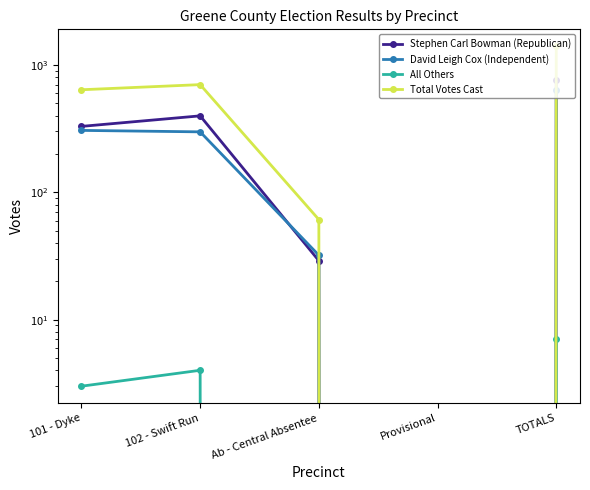

Which series ends up on top after the final intersection of Stephen Carl Bowman (Republican) and David Leigh Cox (Independent)?

David Leigh Cox (Independent)